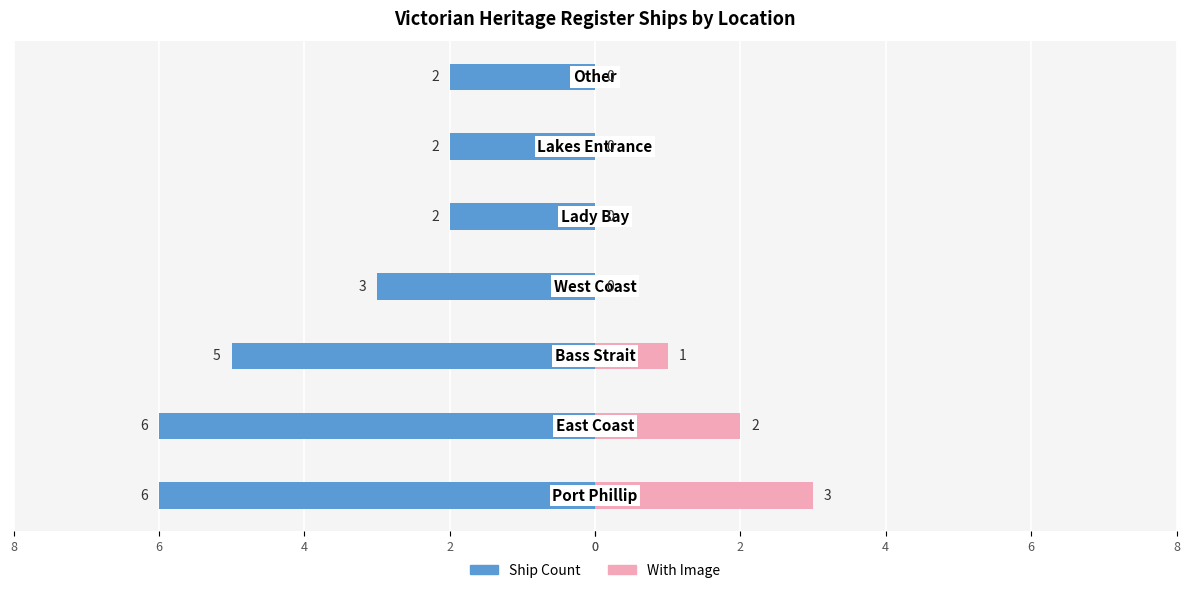

How many data points in Ship Count are above -3?

3